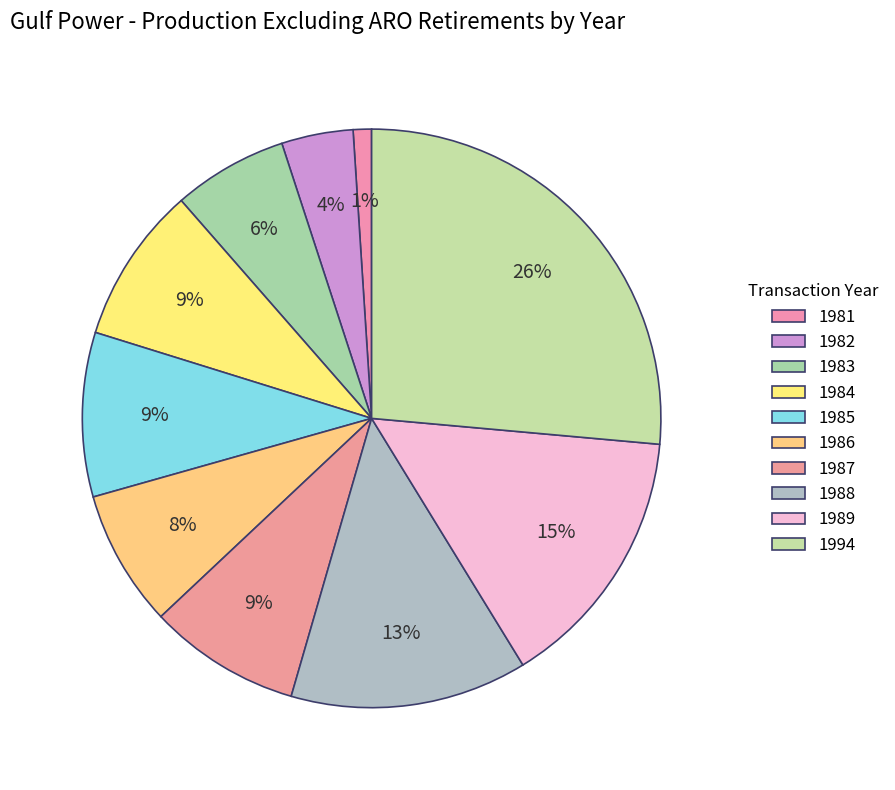

Is the sum of 1985 and 1986 greater than half?

No